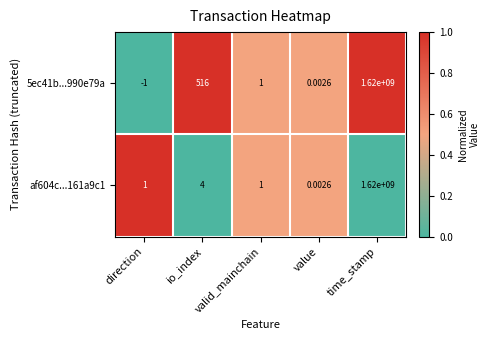

At which label does 5ec41b...990e79a first exceed 1?

io_index